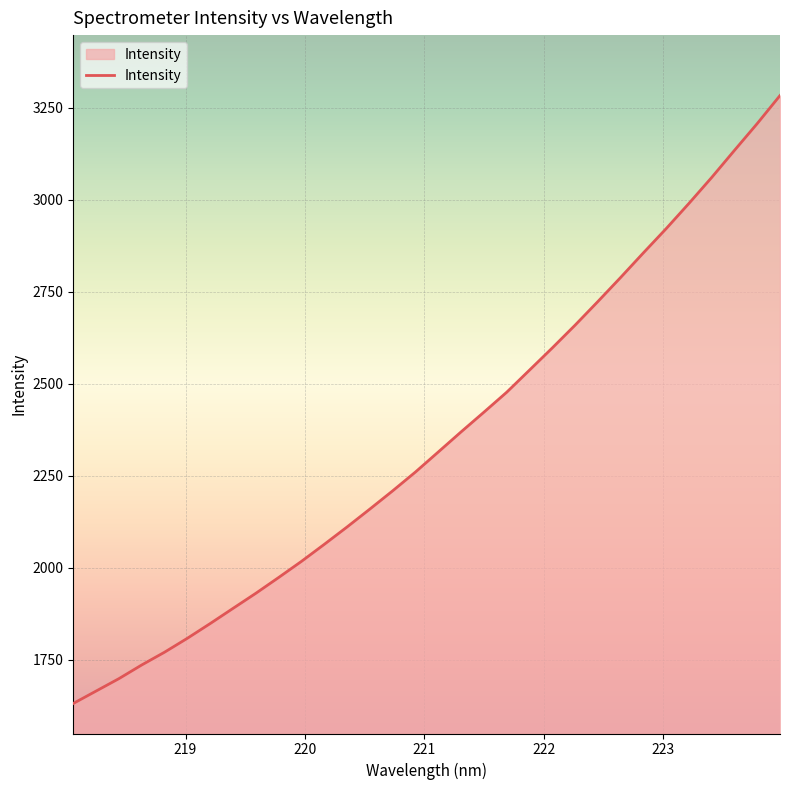

What is the greatest value displayed?

3282.6